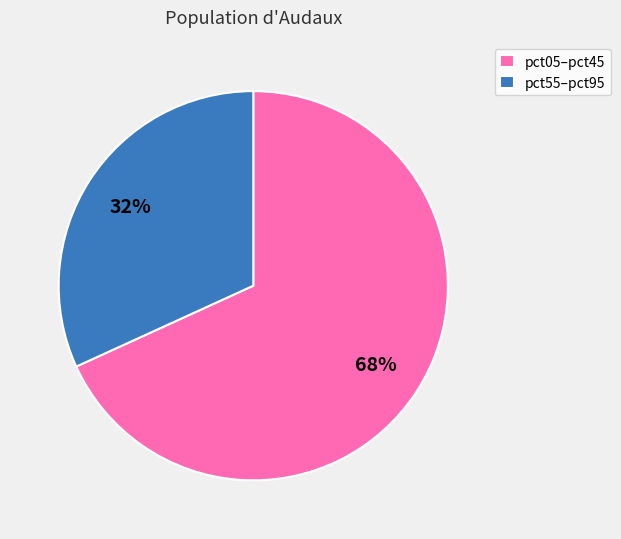

Is there a majority slice in this chart?

Yes